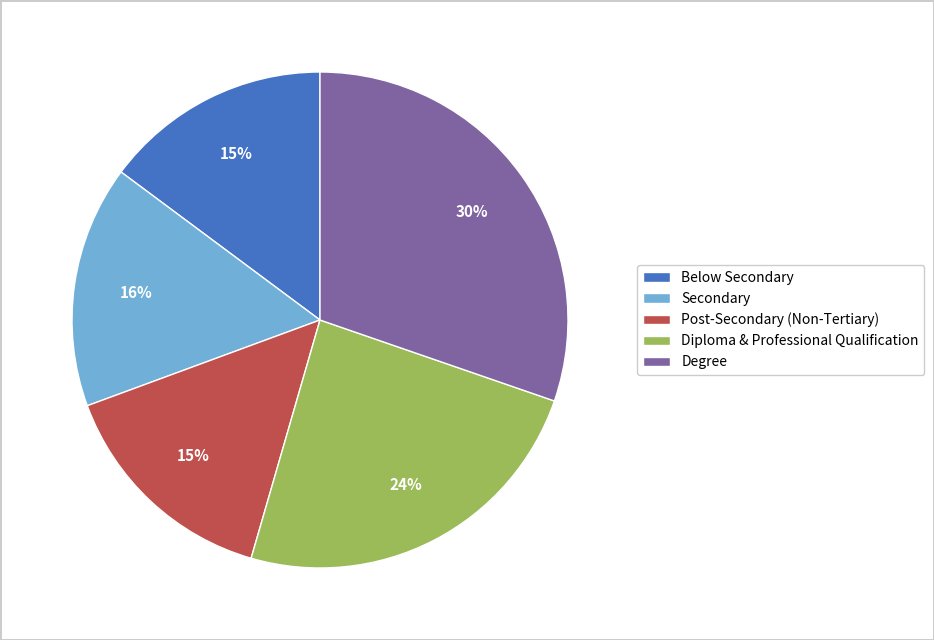

Does any single category account for the majority?

No